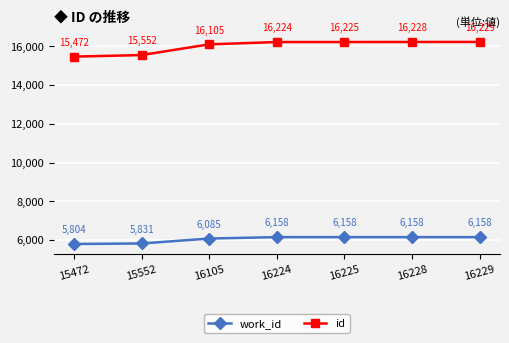

The value of id at 16224 is 3525. True or false?

False